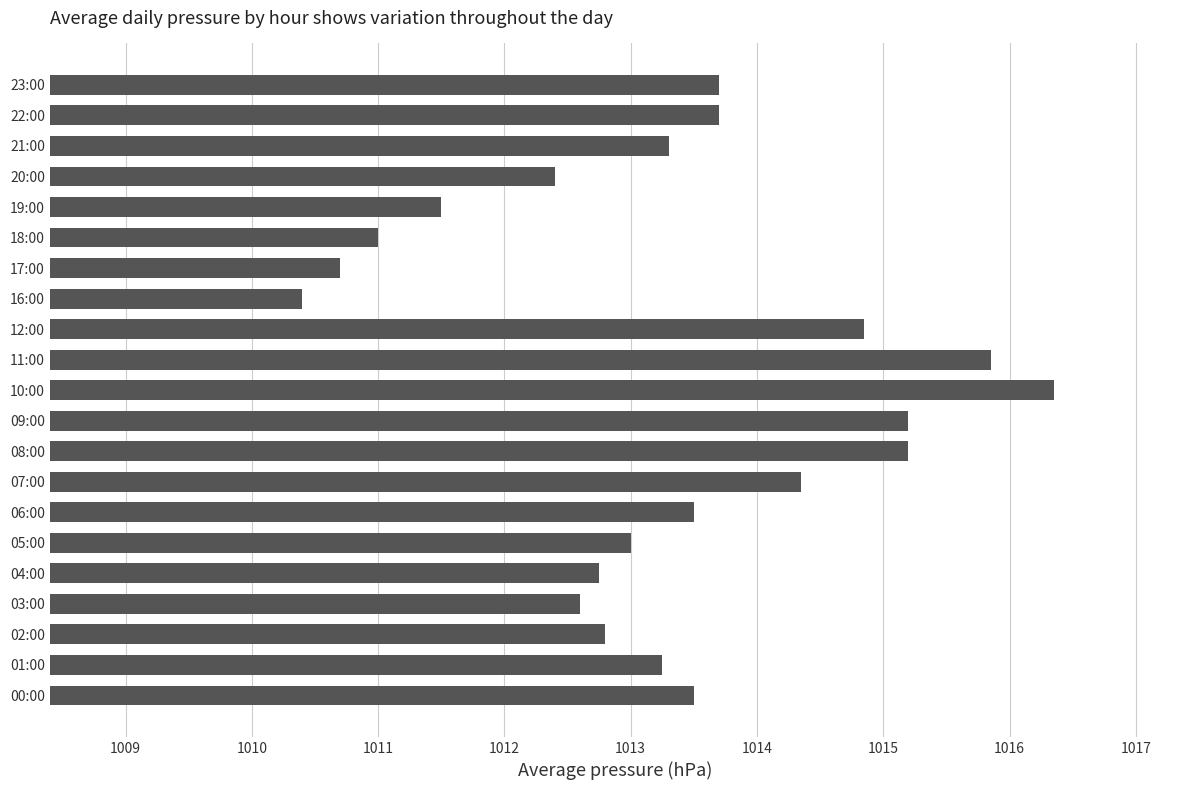

What is the approximate value at 03:00?

1012.6